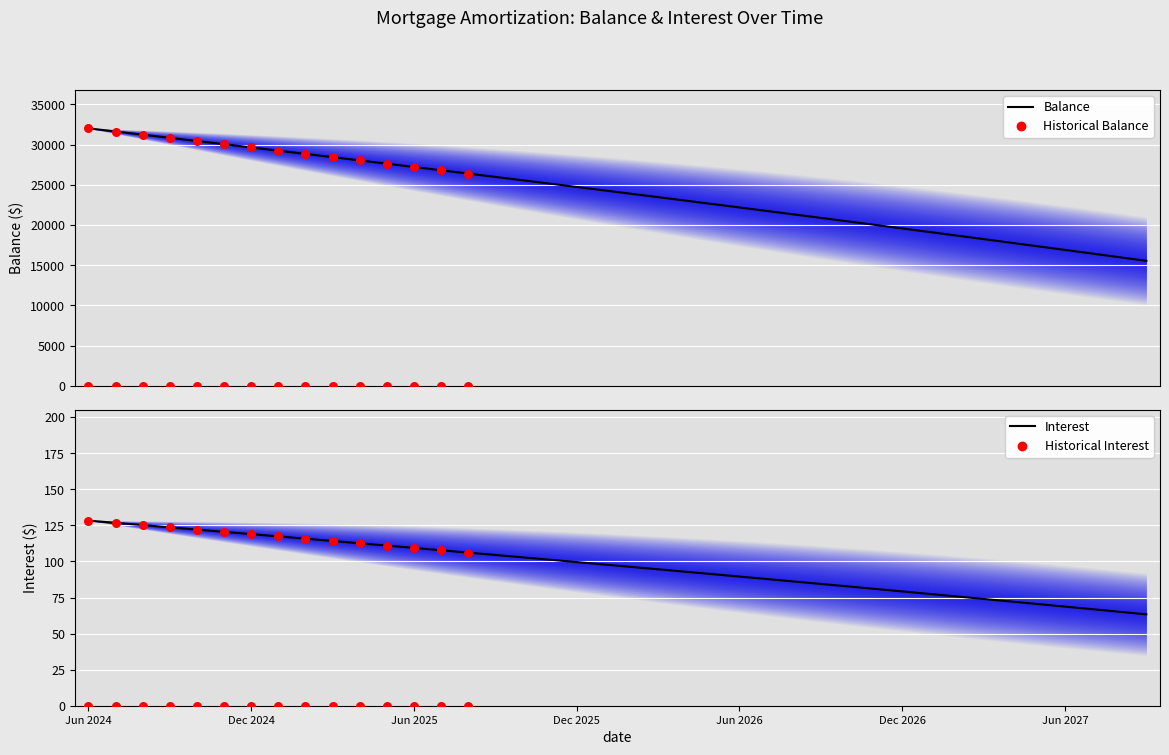

At which category is the sum across all series the highest?

Jun 2024